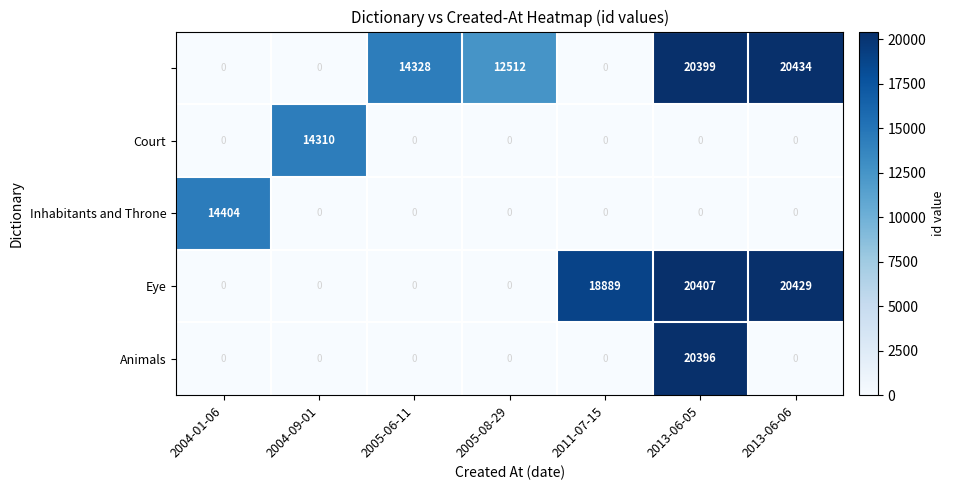

What is the greatest value displayed?

20434